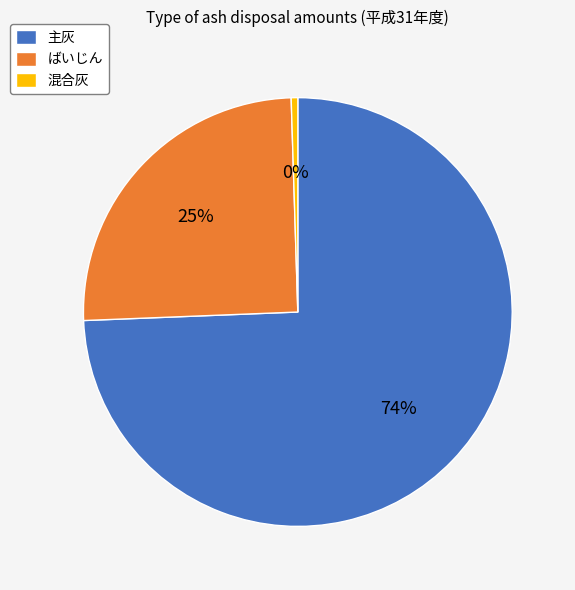

How many slices are in this pie chart?

3